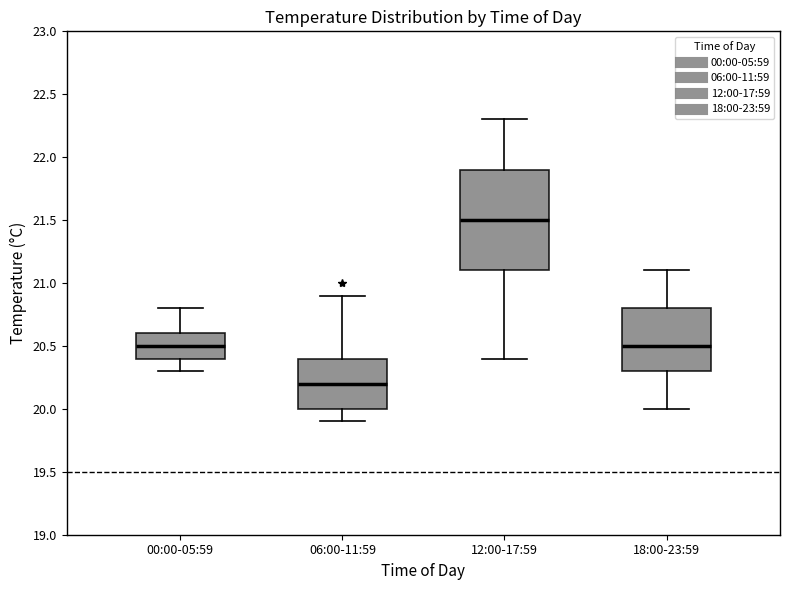

Which box's median line is the highest?

12:00-17:59